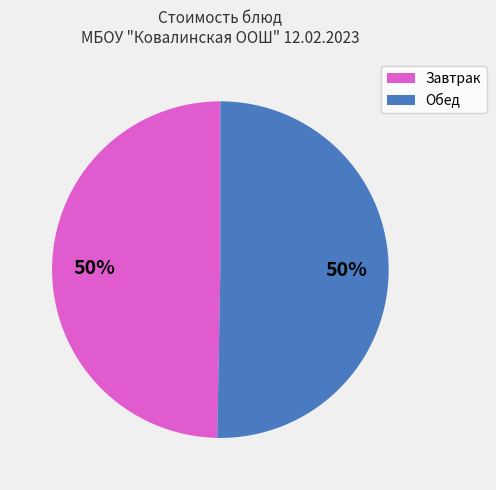

To the nearest percent, what percentage of the pie is Обед?

50%